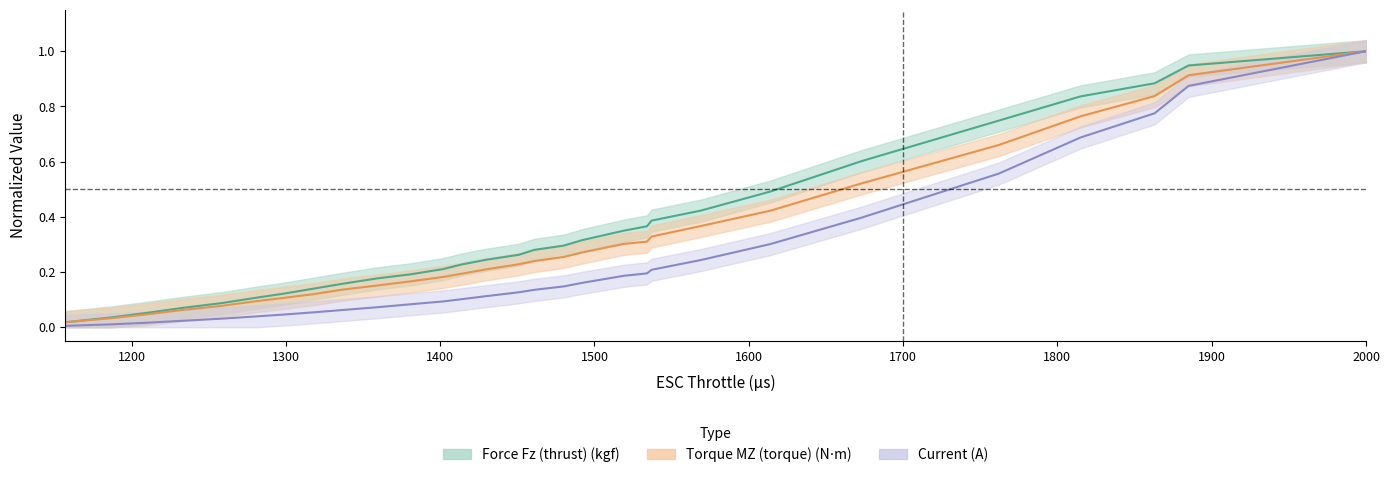

True or false: Torque MZ (torque) (N⋅m) and Current (A) intersect in this chart.

False